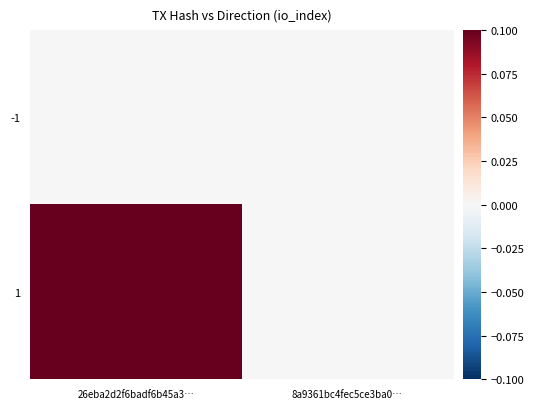

List the series in order of their peak value, highest first.

1, -1